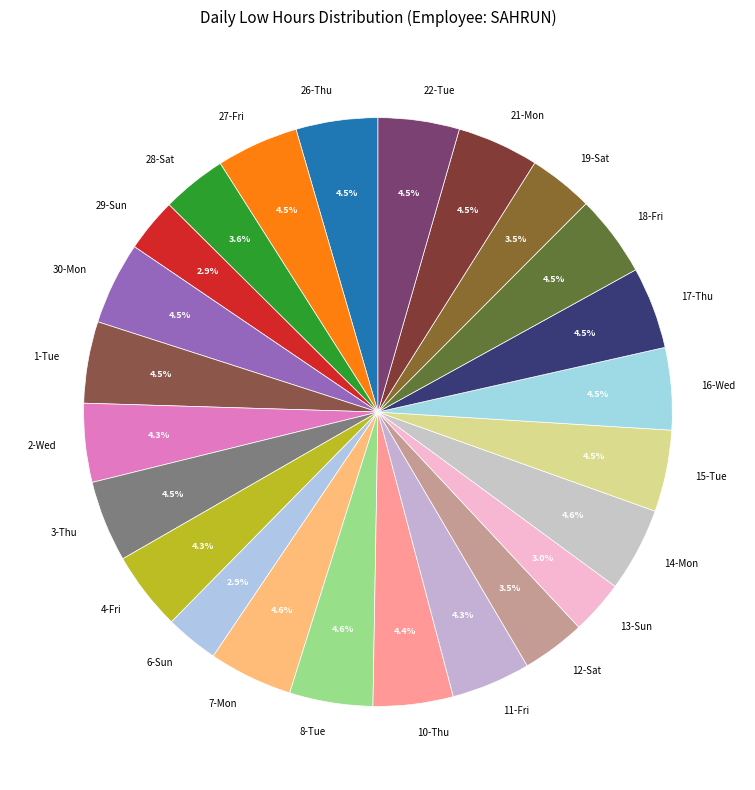

Count the number of slices in the pie.

24